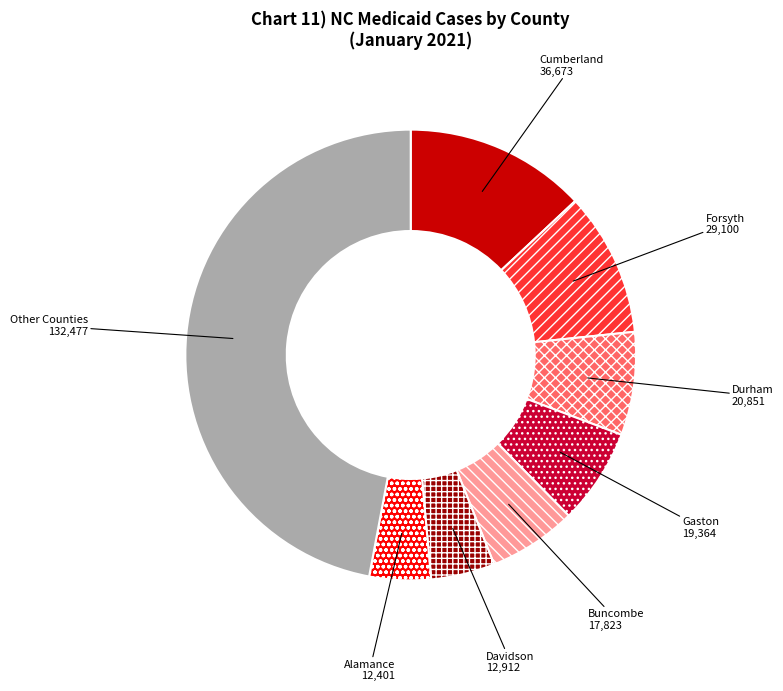

How many segments does this pie chart have?

8